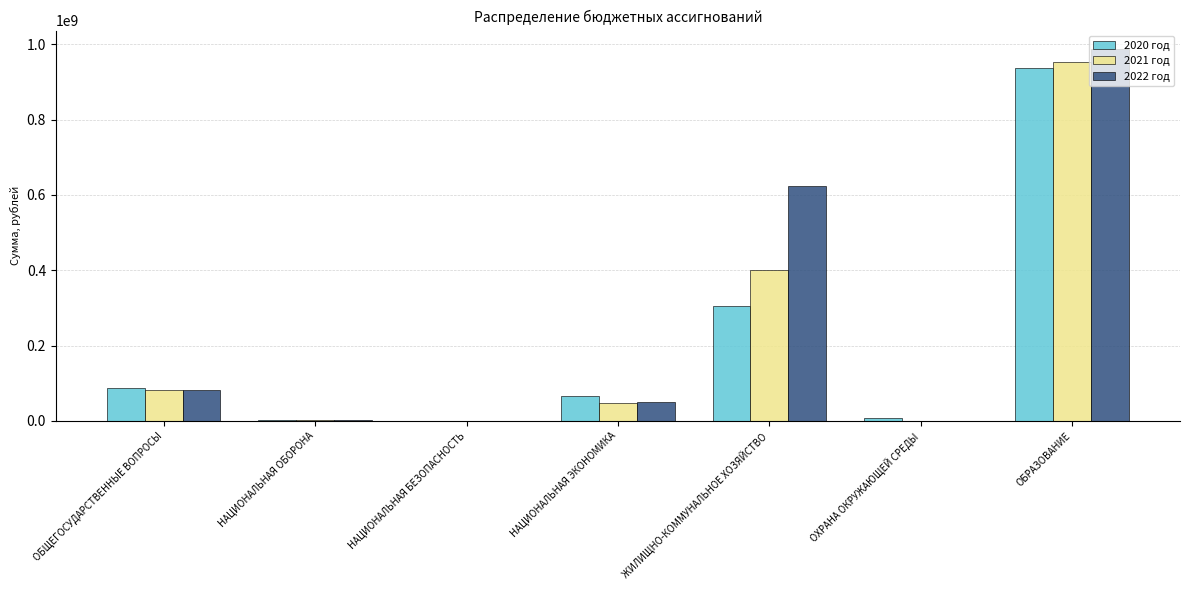

Are the bars grouped side by side (vs. stacked)?

Yes